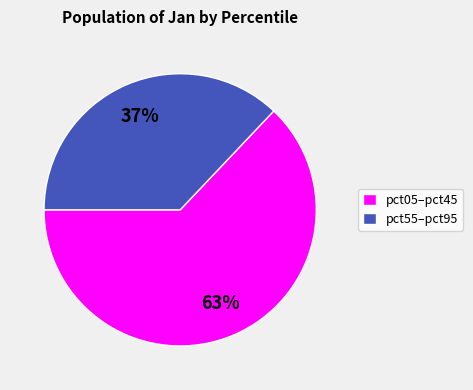

Combined, do pct05–pct45 and pct55–pct95 account for over 50%?

Yes